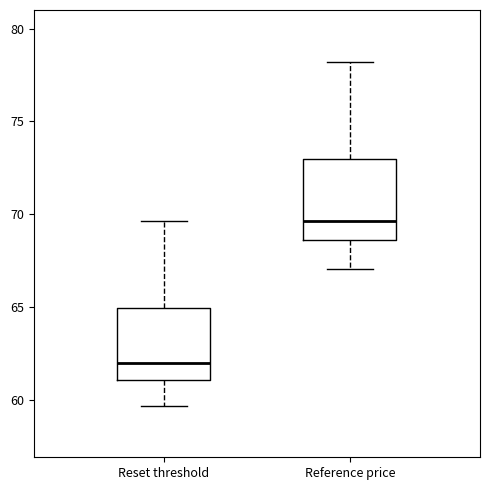

Where is the upper edge of the box for Reference price on the y-axis? The values are not printed on the chart, so give them approximately, as read against the axis.

73.0